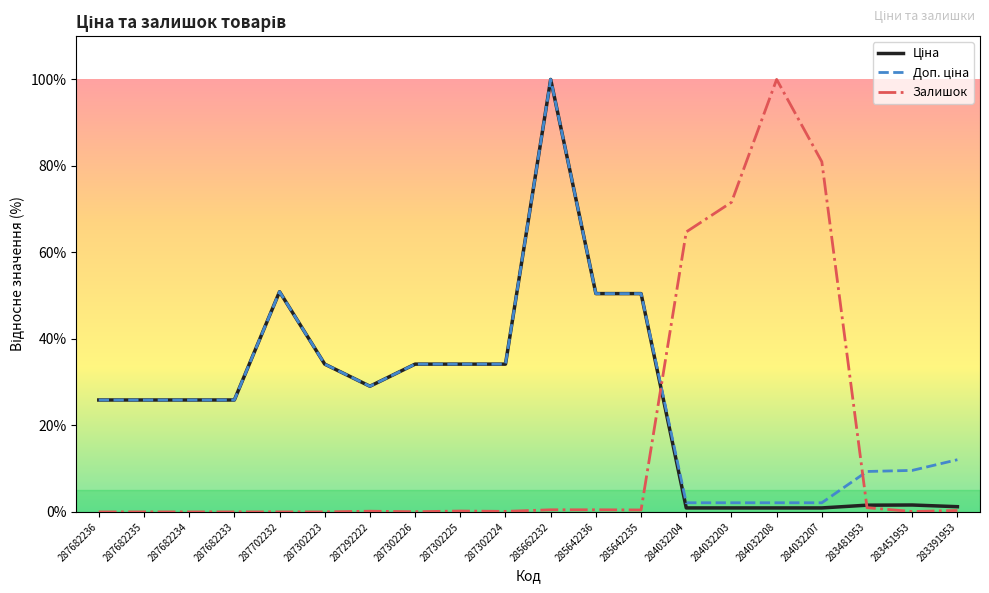

True or false: Залишок has a value of 0.4 at 285642235.

True